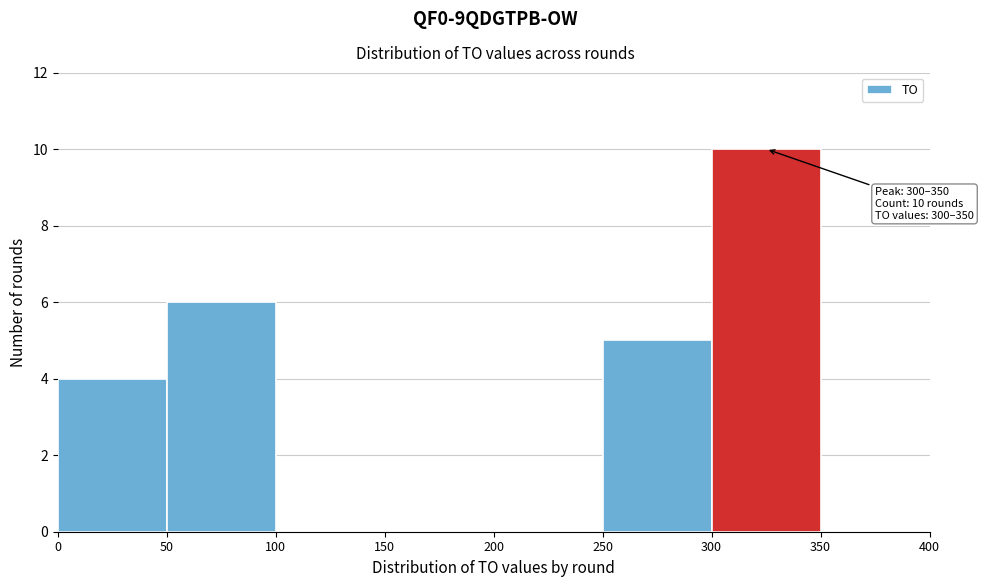

Which range on the x-axis has the tallest bar?

300 to 350